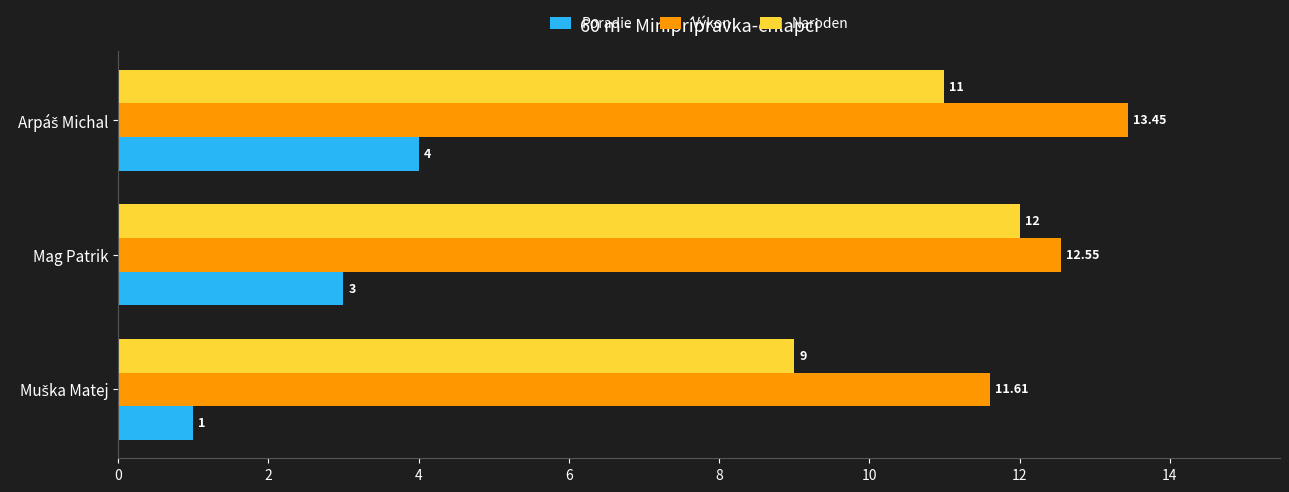

Count the number of categories in the chart.

3